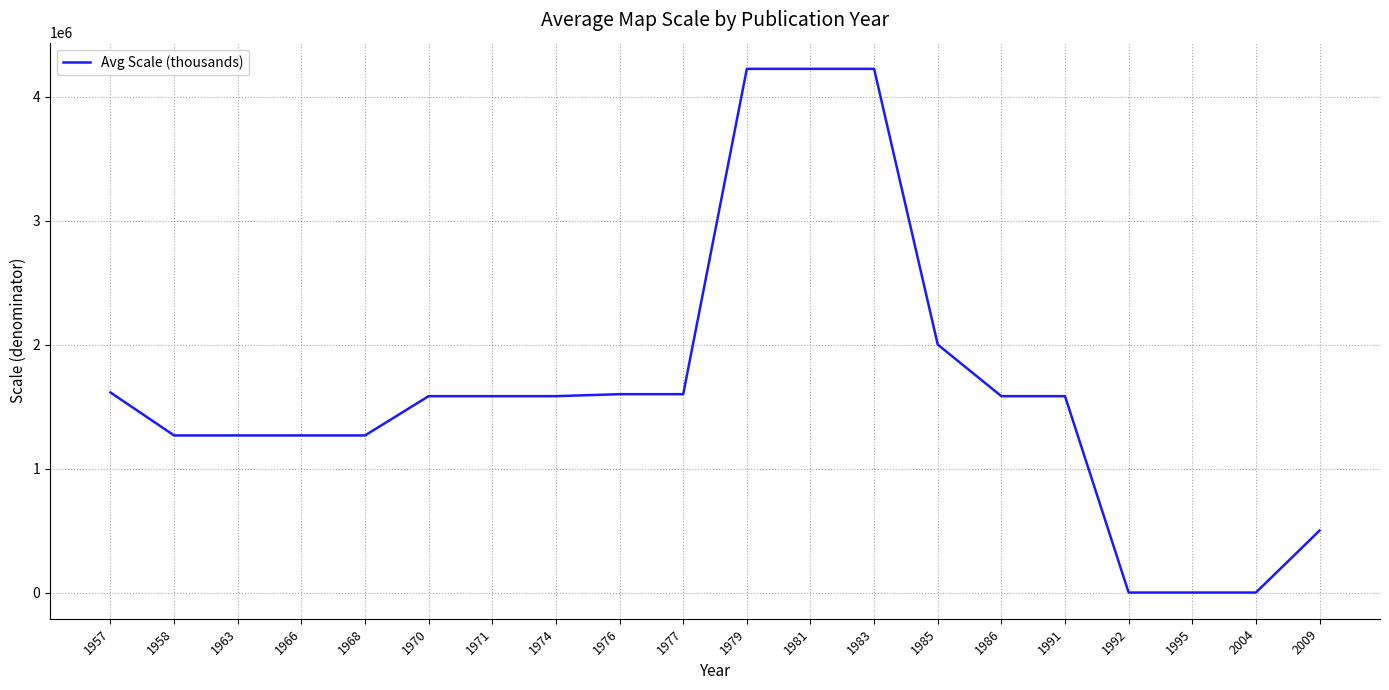

The chart shows a value of 4224000 at 1979. True or false?

True